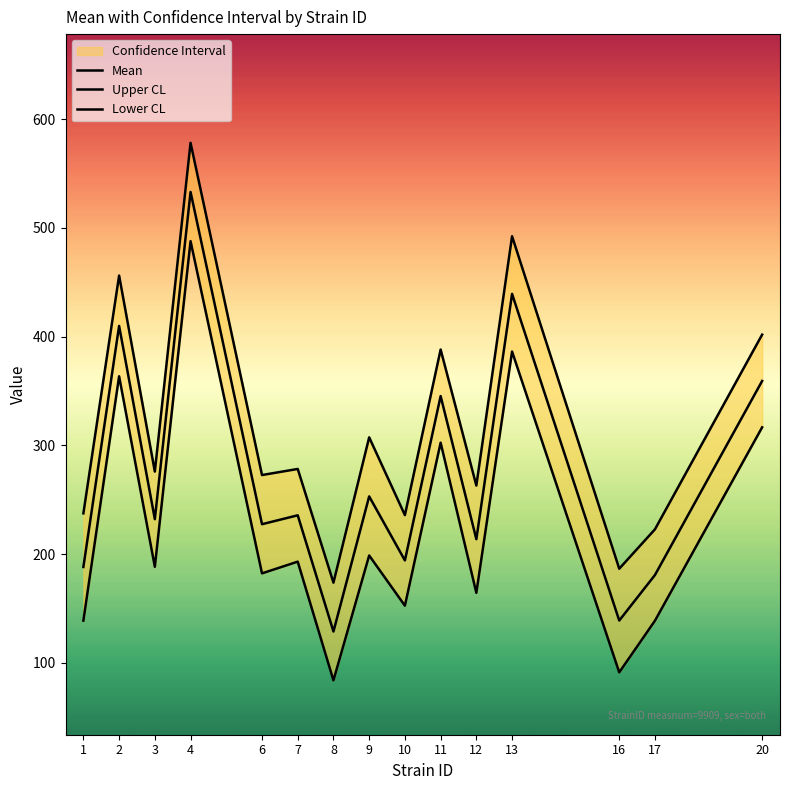

What is the average value of the Lower CL series?

225.8